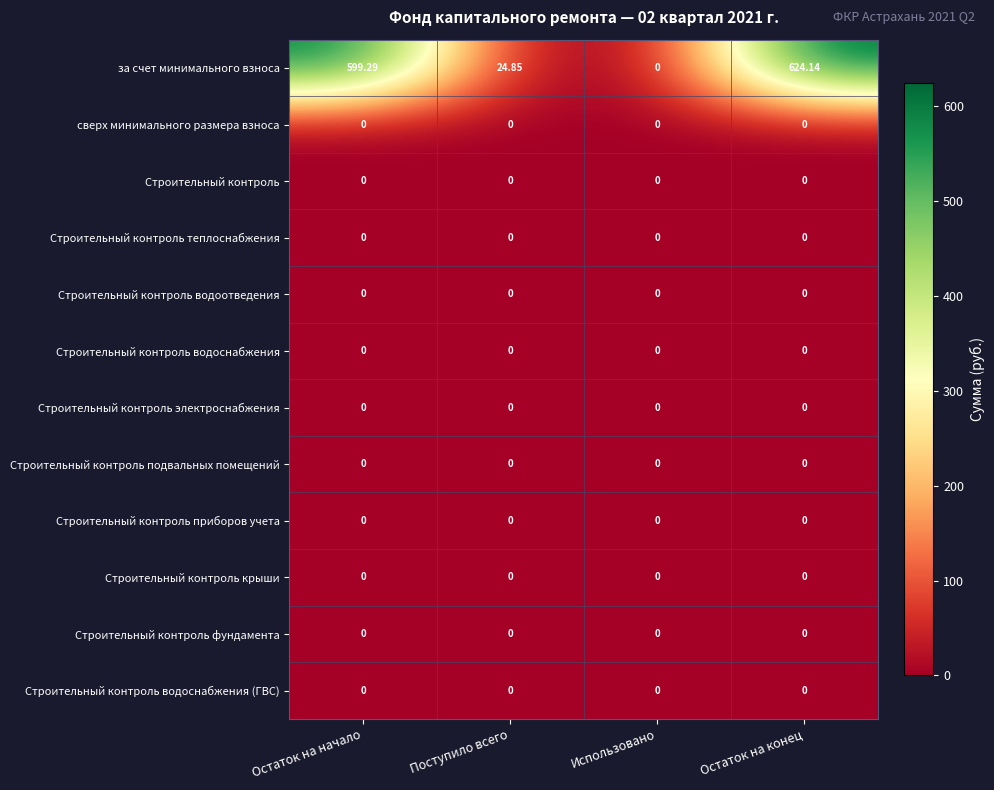

How many data points does each series have?

4